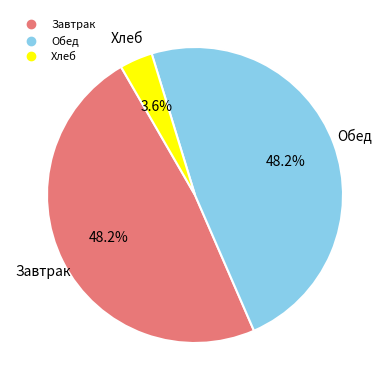

Is there any slice that represents more than half of the pie?

No